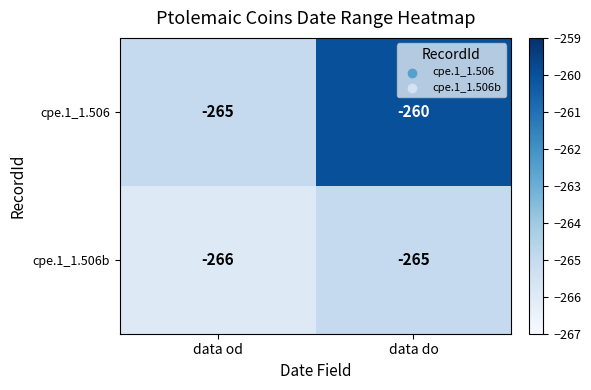

What is the smallest value displayed?

-266